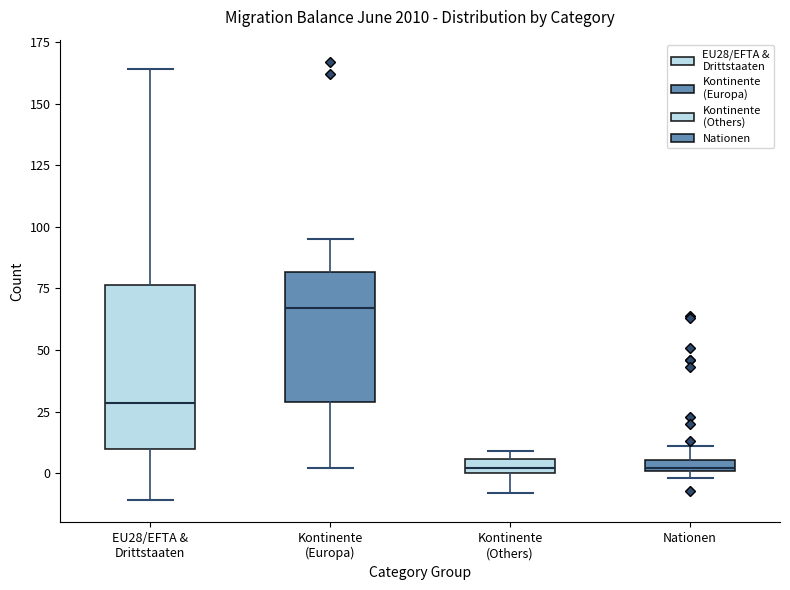

Comparing the boxes themselves (not the whiskers), which one is the tallest?

EU28/EFTA & Drittstaaten